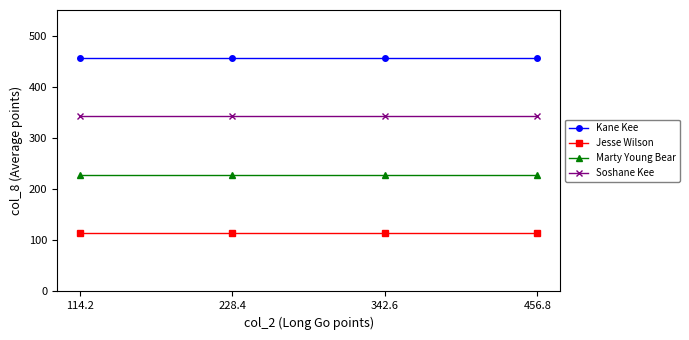

At how many categories does at least one series exceed 322?

4